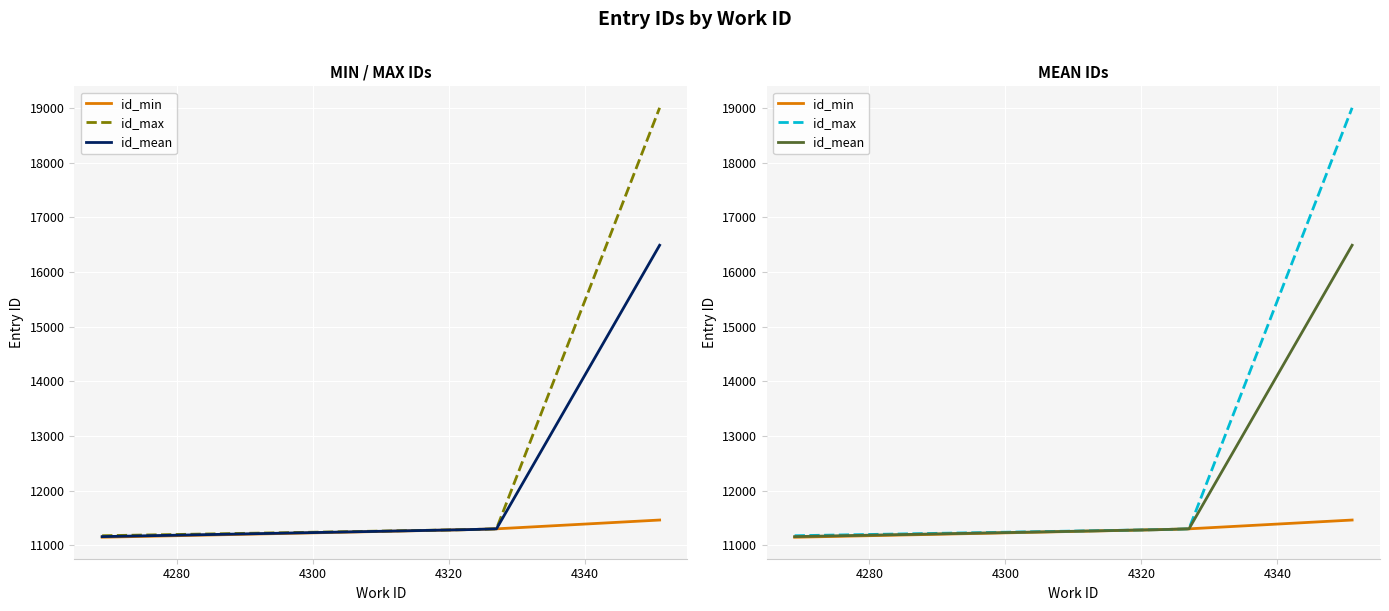

Between 4320 and 4280, which is larger?

4320